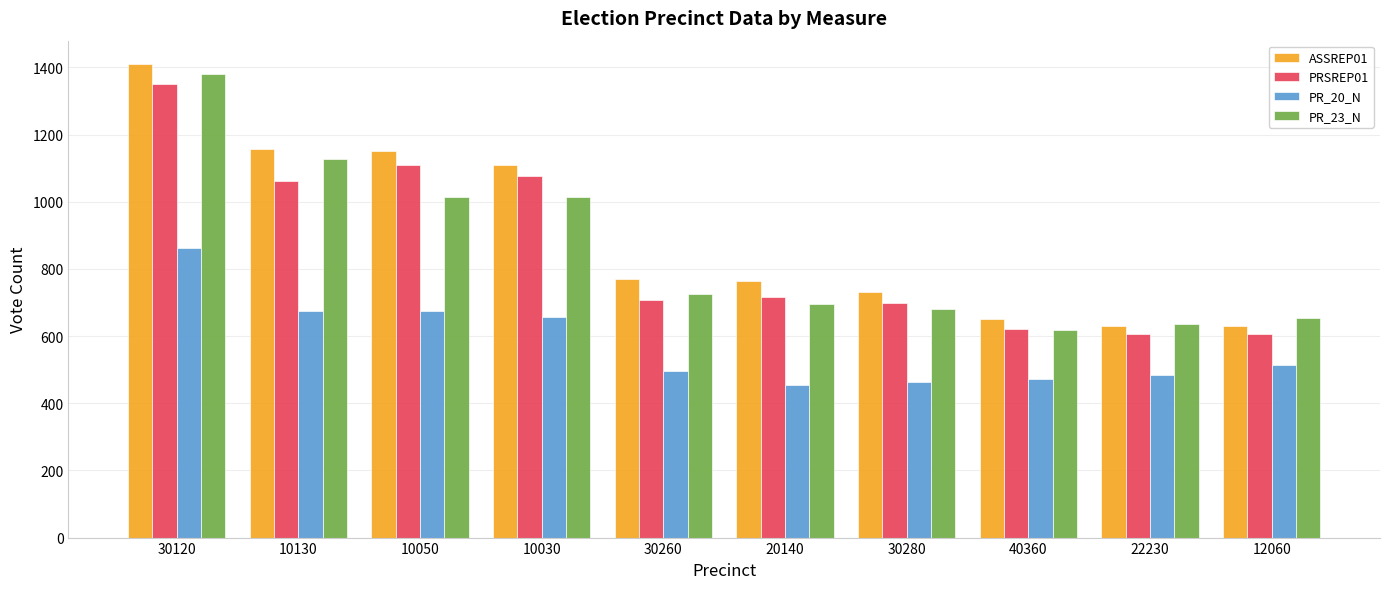

What is the difference between the second highest and second lowest values in the PR_20_N series?

214